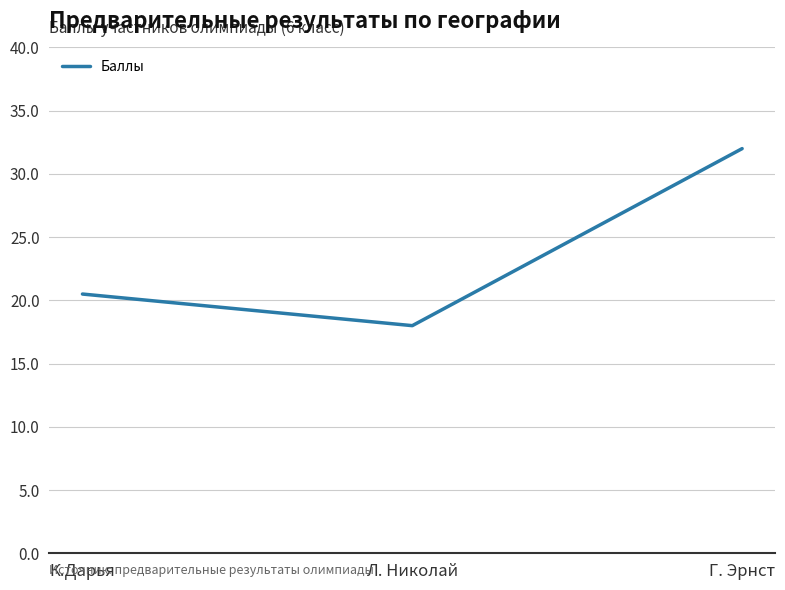

At which label is the value closest to 25?

К.Дарья